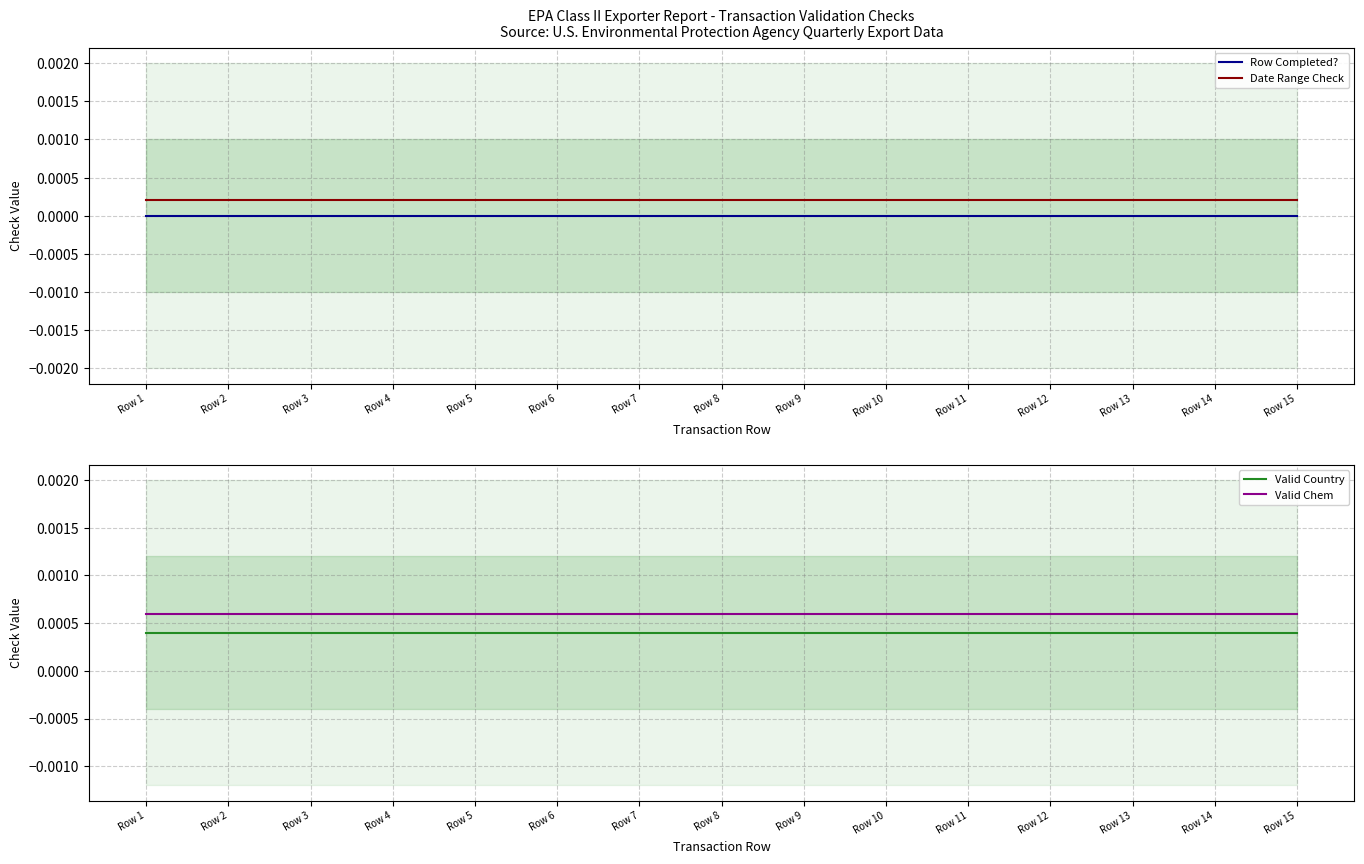

Is this an area chart (filled region under the line)?

No